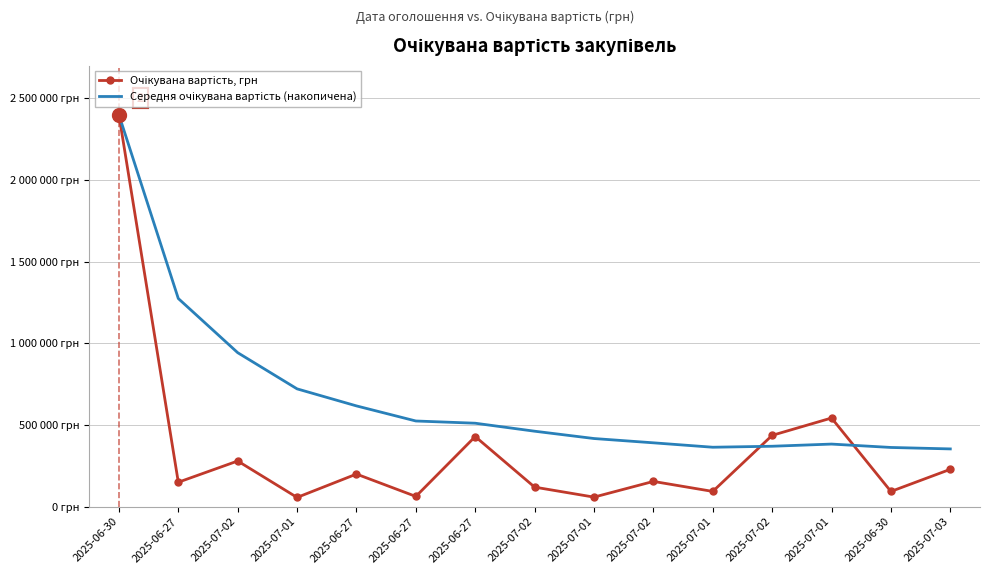

At how many categories does at least one series exceed 1055900?

2